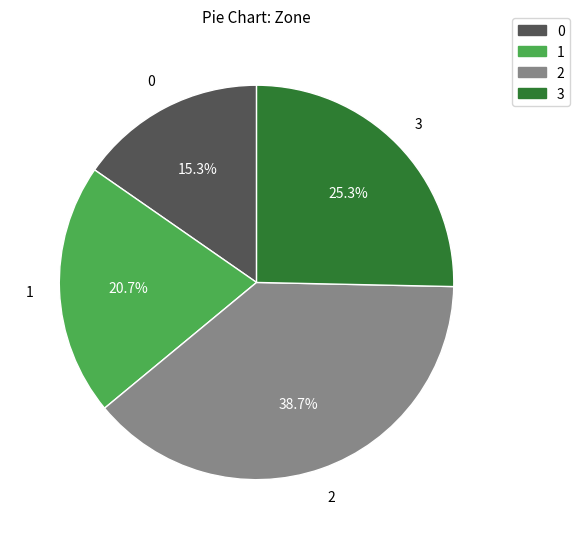

What is the total percentage of 3 and 1?

46.0%